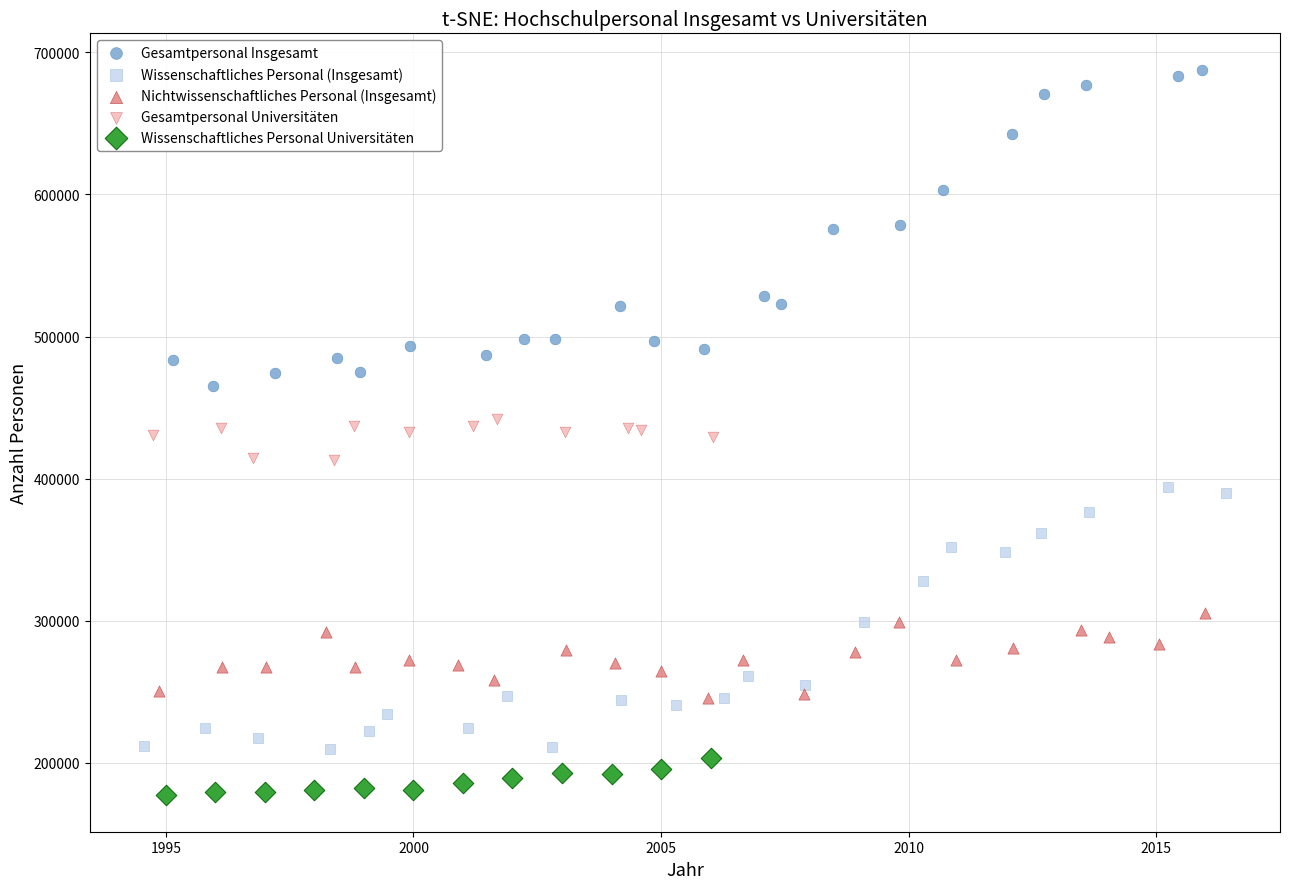

Which series reaches the maximum Y coordinate?

Gesamtpersonal Insgesamt